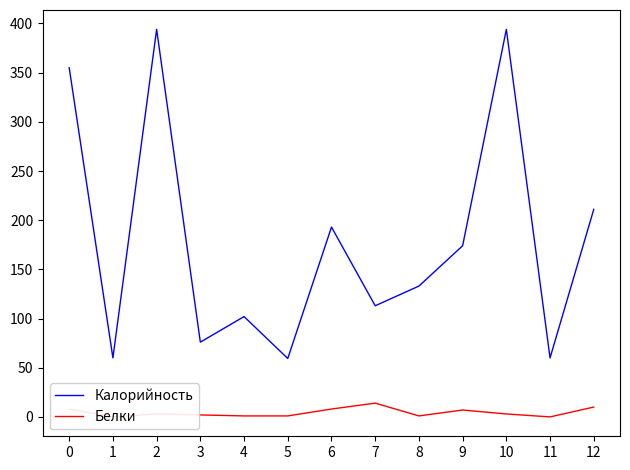

True or false: Белки and Калорийность cross at least once.

False